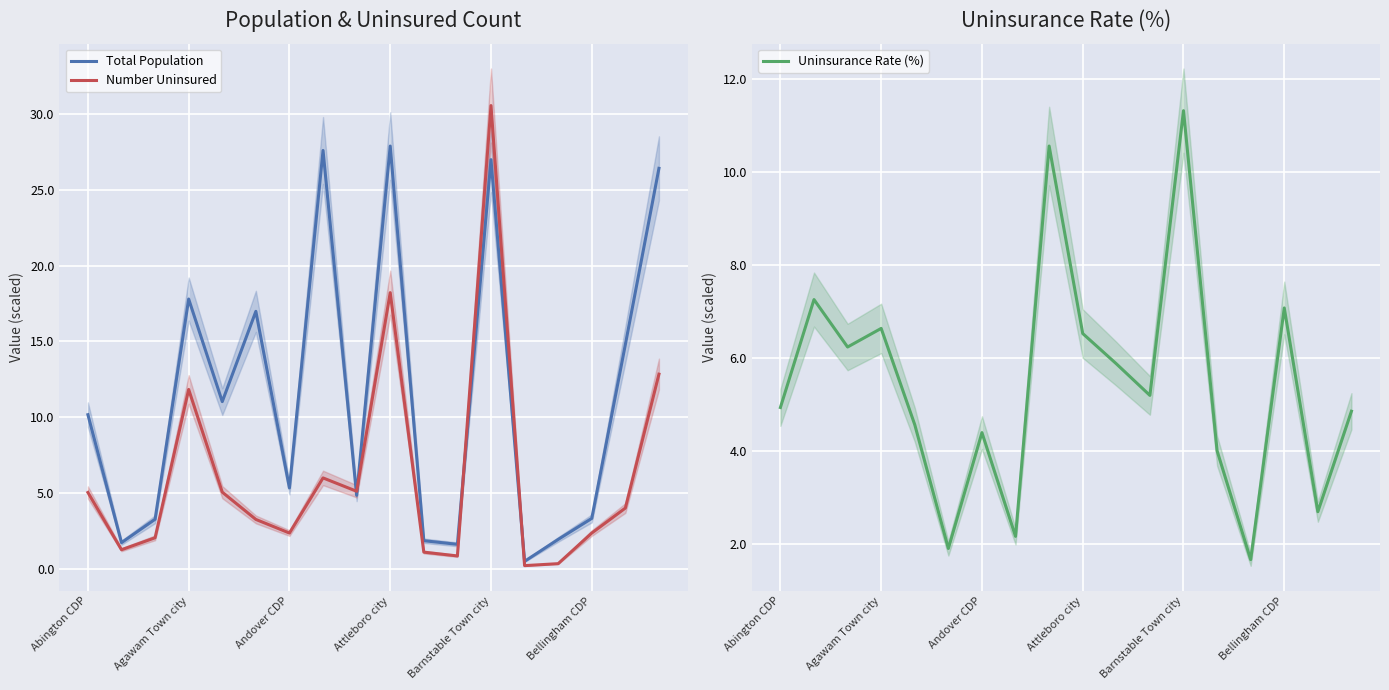

Is the value of Number Uninsured at Abington CDP greater than the value of Total Population at Bellingham CDP?

Yes